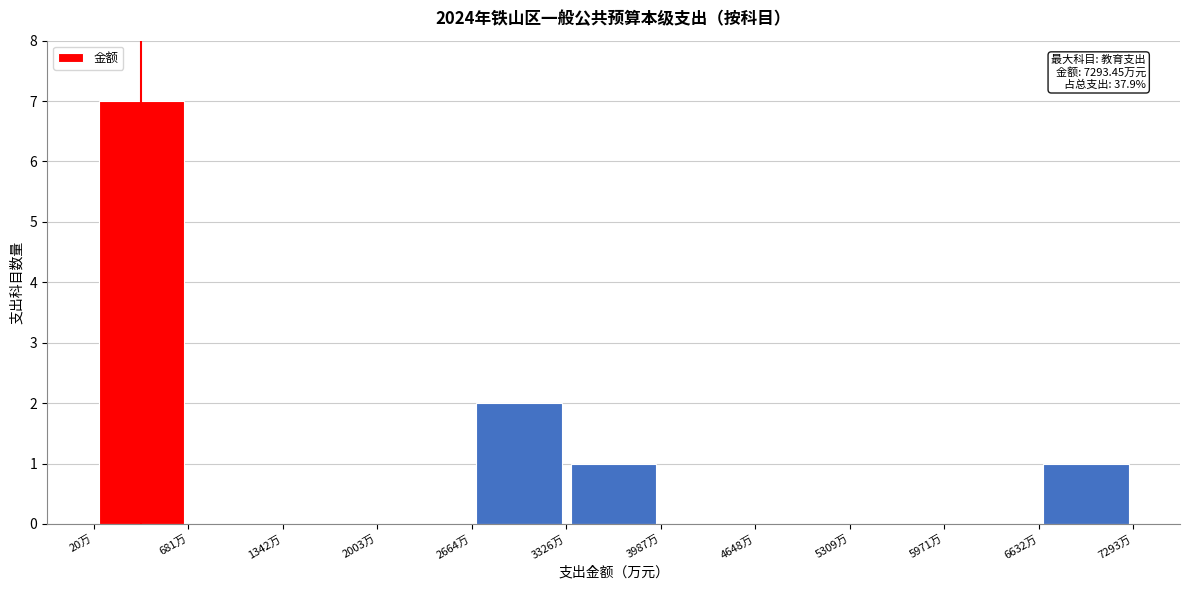

Over which range of the x-axis is the bar tallest?

0 to 700